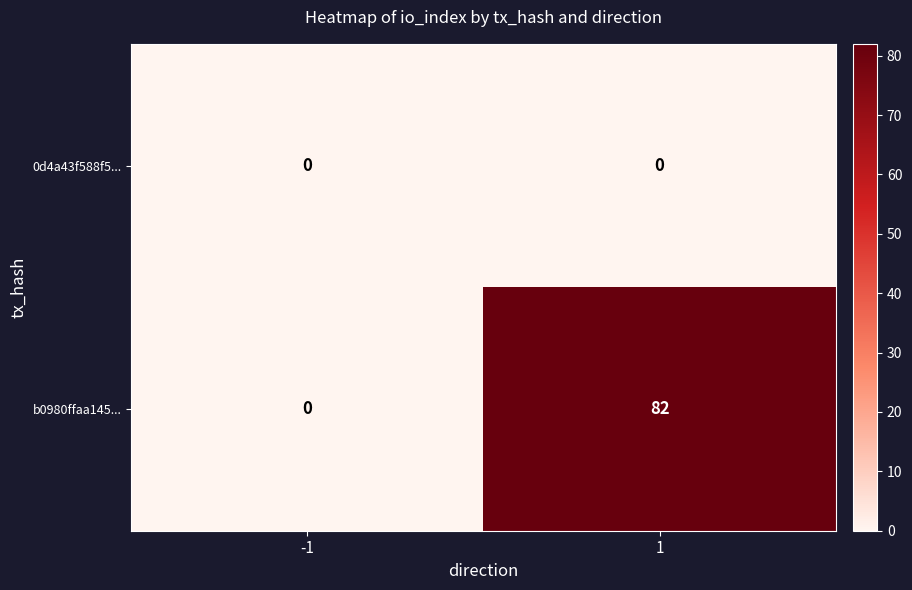

What is the difference between the b0980ffaa145... values at -1 and 1?

82